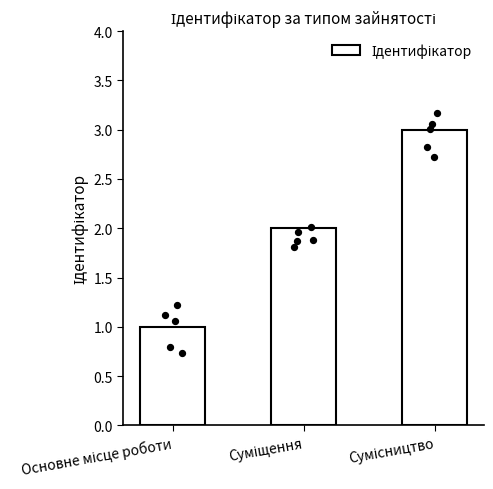

What is the ratio of the value at Сумісництво to the value at Основне місце роботи?

3.0